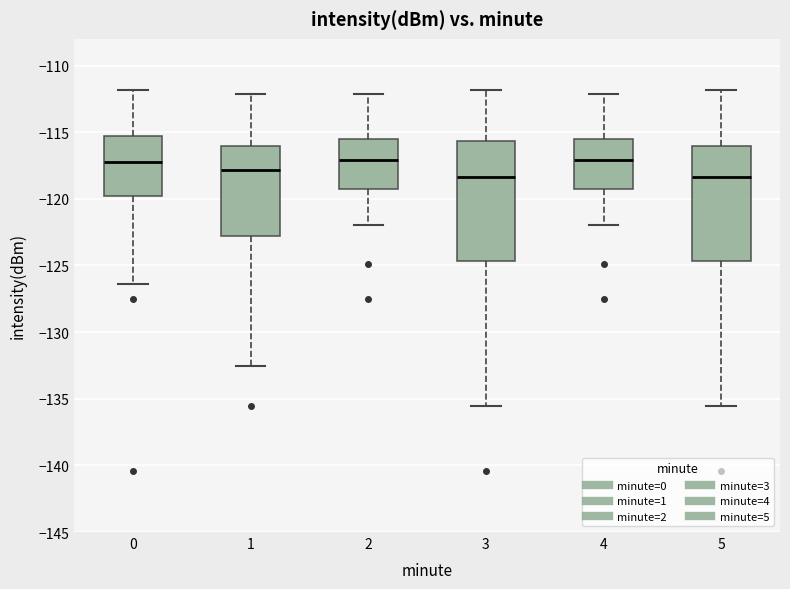

Reading left to right, transcribe this box plot: for each box, give where its median line is, the range the box spans, and where its two whiskers end, as read against the y-axis. The values are not printed on the chart, so give them approximately, as read against the axis.

0: median -117.0, box -120.0 to -115.5, whiskers -126.5 to -112.0
1: median -118.0, box -123.0 to -116.0, whiskers -132.5 to -112.0
2: median -117.0, box -119.0 to -115.5, whiskers -122.0 to -112.0
3: median -118.5, box -124.5 to -115.5, whiskers -135.5 to -112.0
4: median -117.0, box -119.0 to -115.5, whiskers -122.0 to -112.0
5: median -118.5, box -124.5 to -116.0, whiskers -135.5 to -112.0